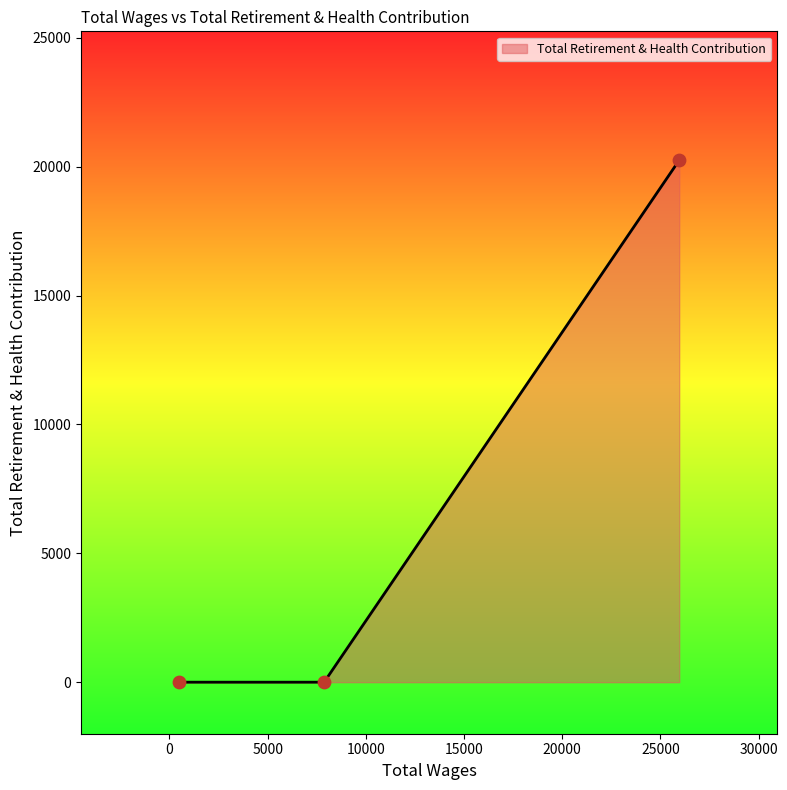

What is the greatest value displayed?

20256